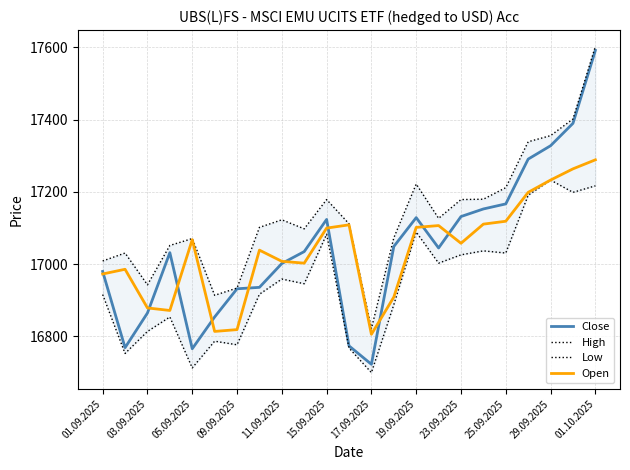

What is the difference between the maximum and minimum values in the High series?

781